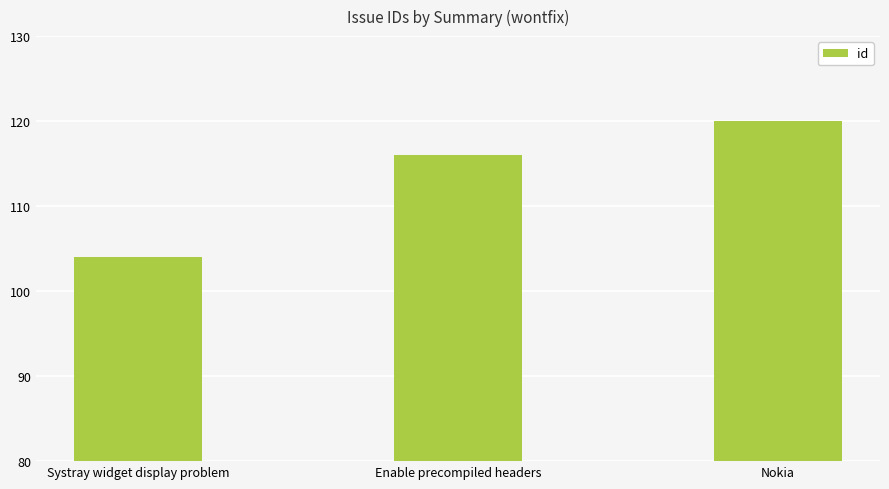

How many values are between 104 and 120?

3